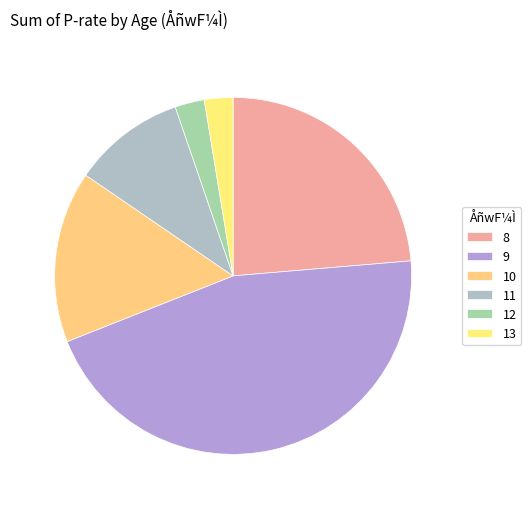

Combined, do 12 and 8 account for over 50%?

No